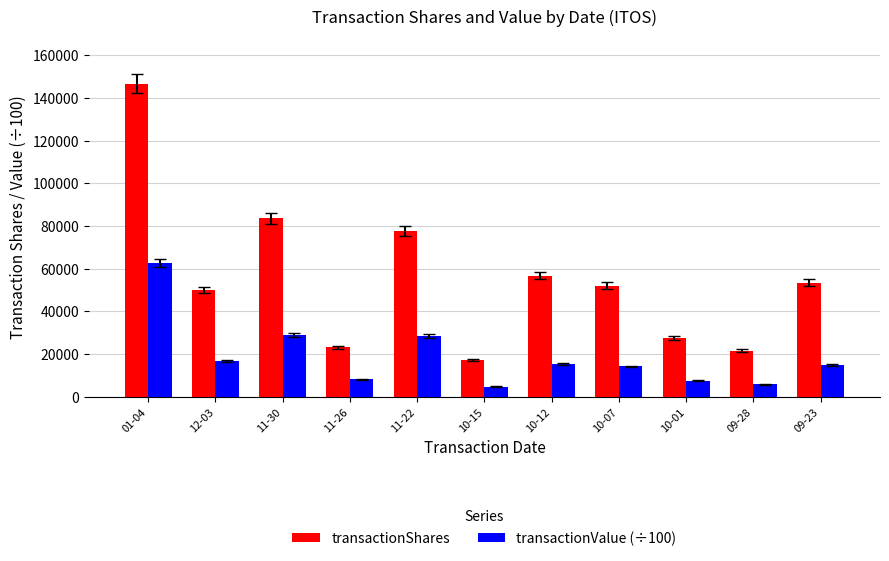

What is the label of the 4th bar from the left?

11-26